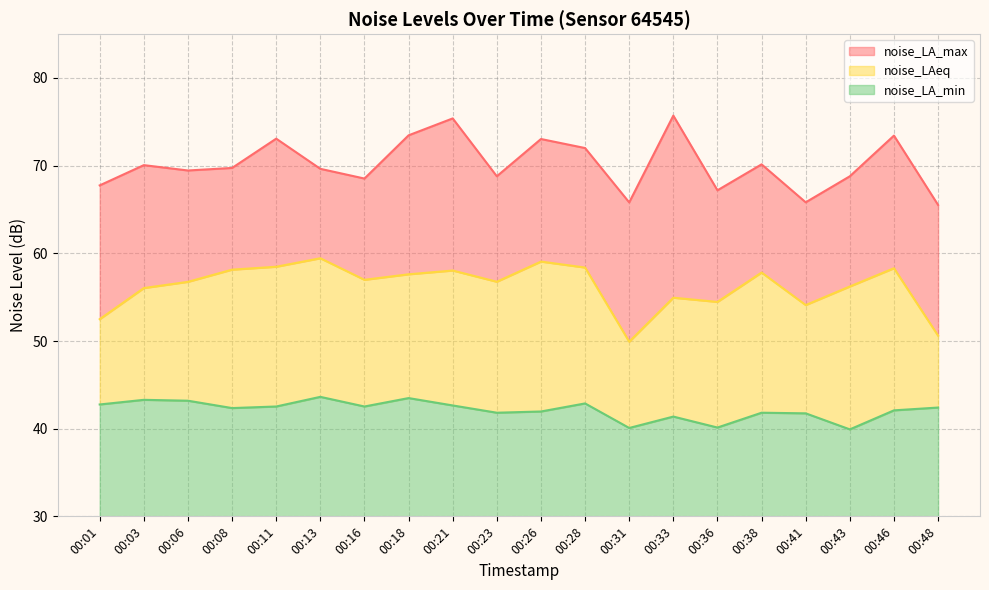

Which category has the lowest value in the noise_LA_min series?

00:43